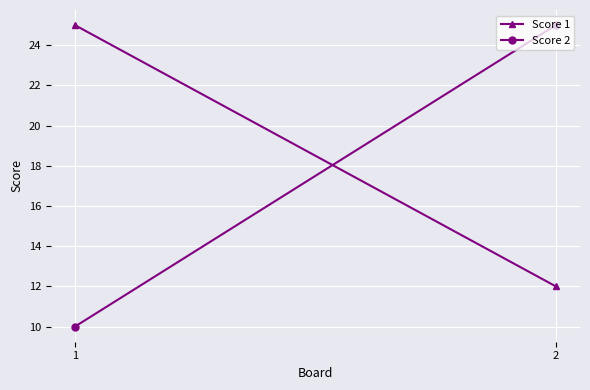

Reading right to left, extract all data points from this chart.

Score 1: 2=12	1=25
Score 2: 2=25	1=10